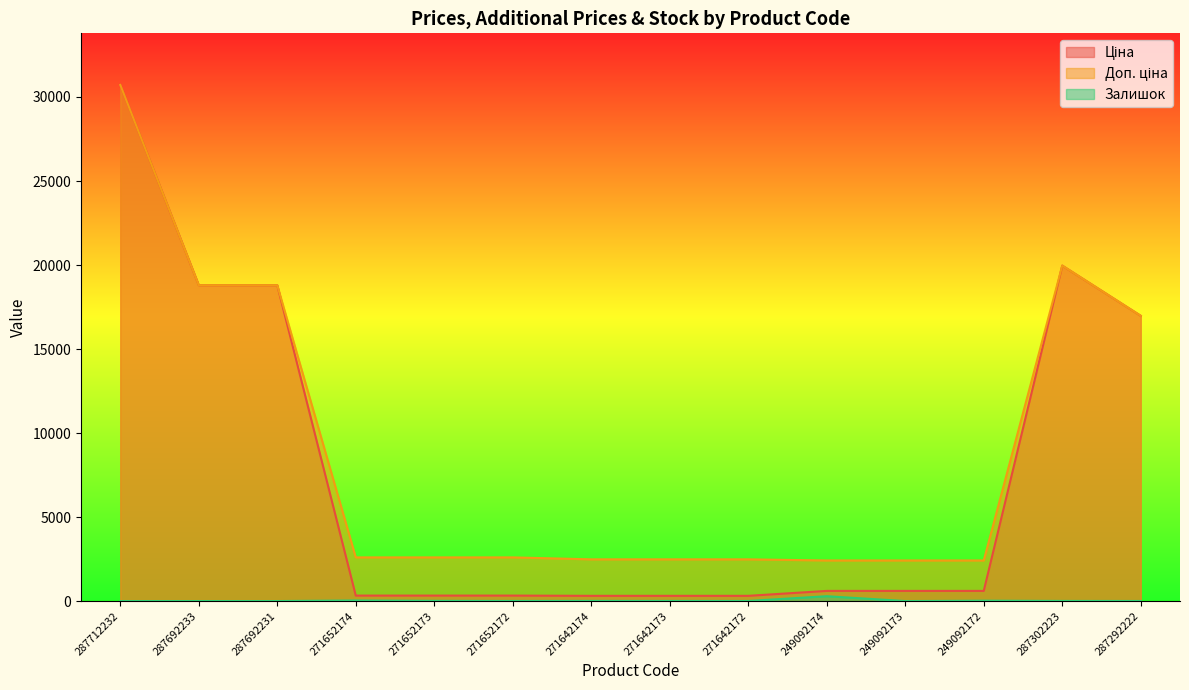

List the labels in order of Ціна value, smallest first.

271642174, 271642173, 271642172, 271652174, 271652173, 271652172, 249092174, 249092173, 249092172, 287292222, 287692233, 287692231, 287302223, 287712232